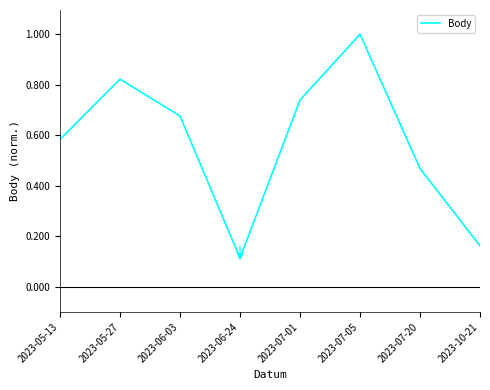

What is the sum of all values?

4.6